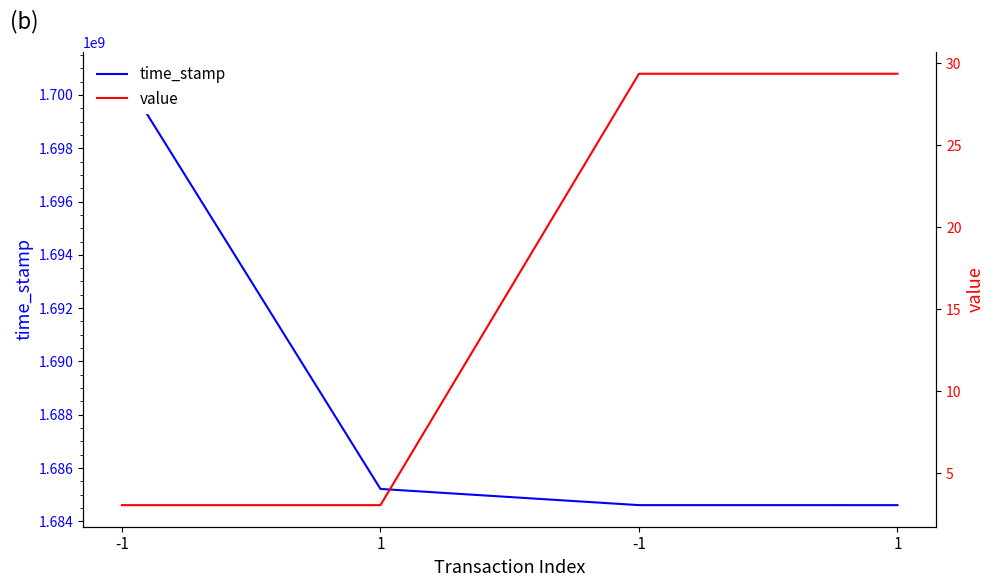

True or false: value and time_stamp cross at least once.

False